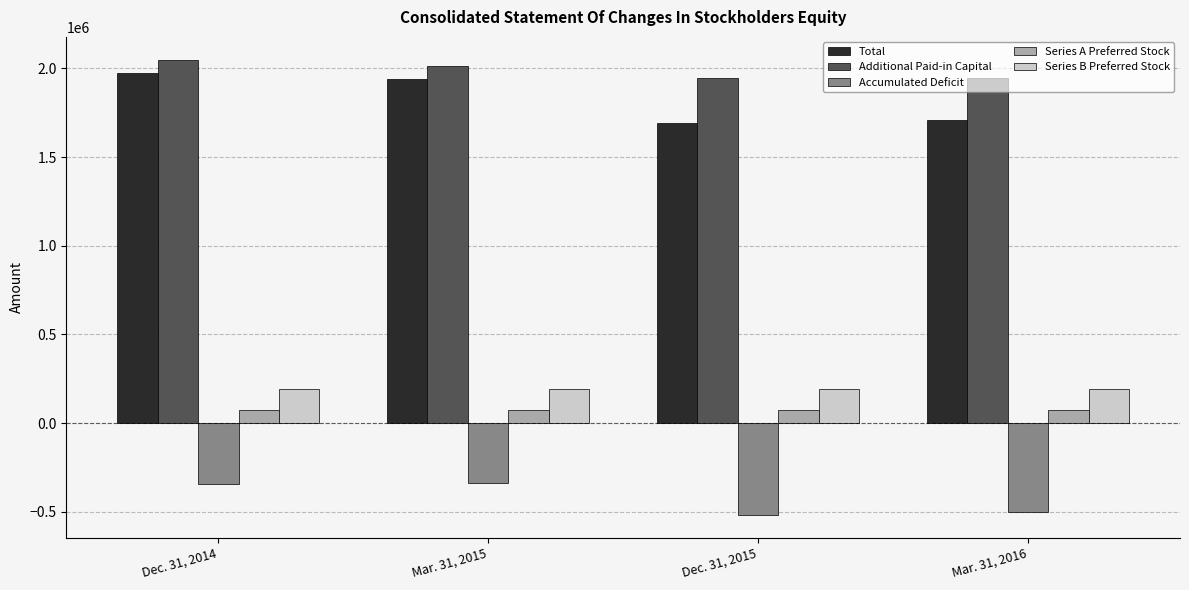

What is the total value across all series at Mar. 31, 2015?

3879691